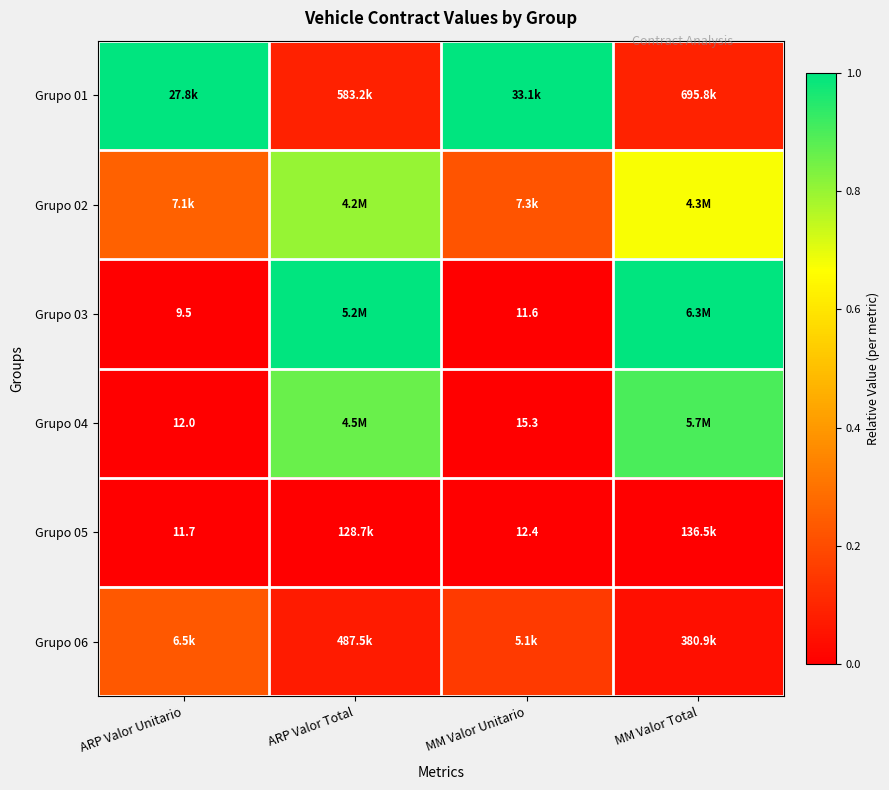

How many data points does each series have?

4